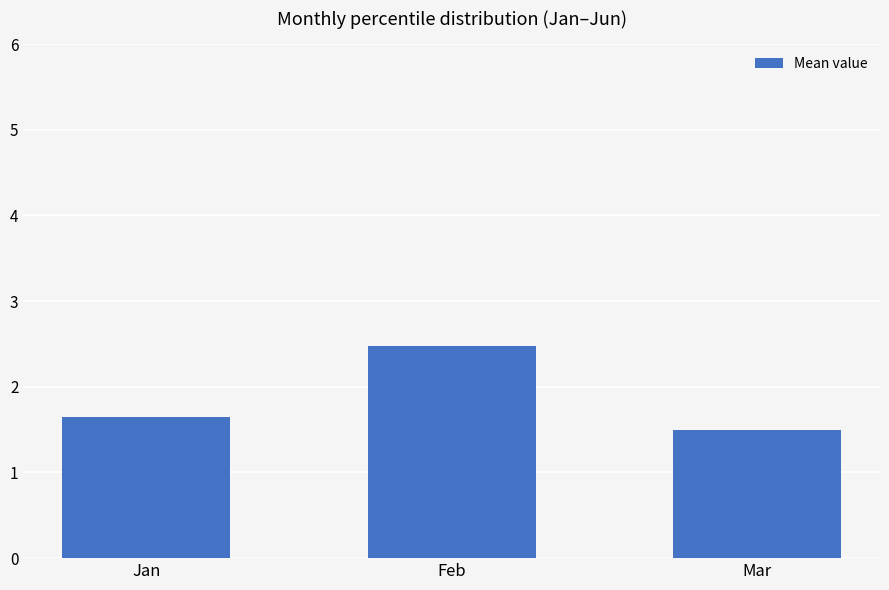

What is the minimum value shown in the chart?

1.5